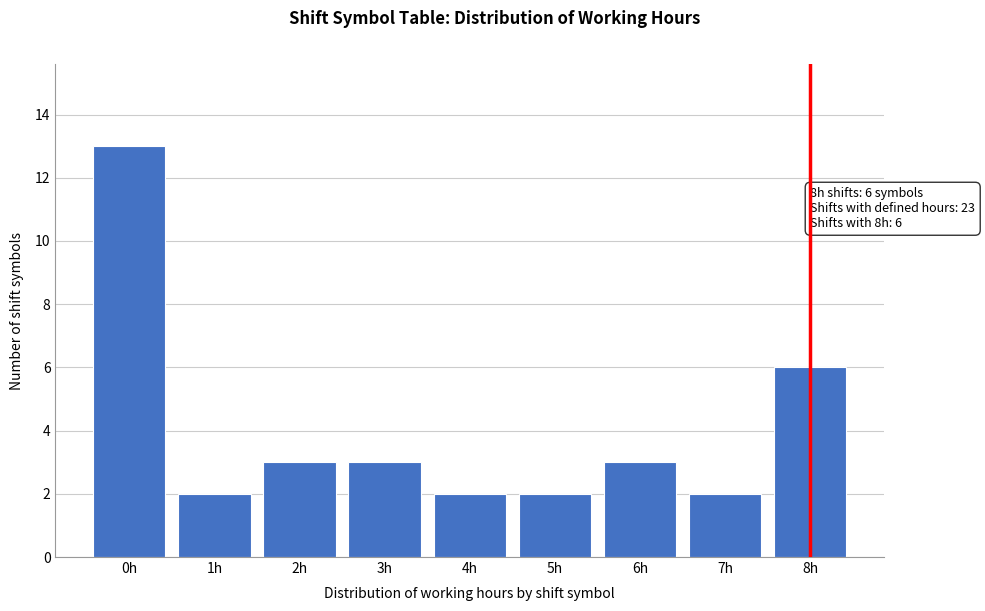

Reading left to right, extract all data points from this chart.

13	2	3	3	2	2	3	2	6